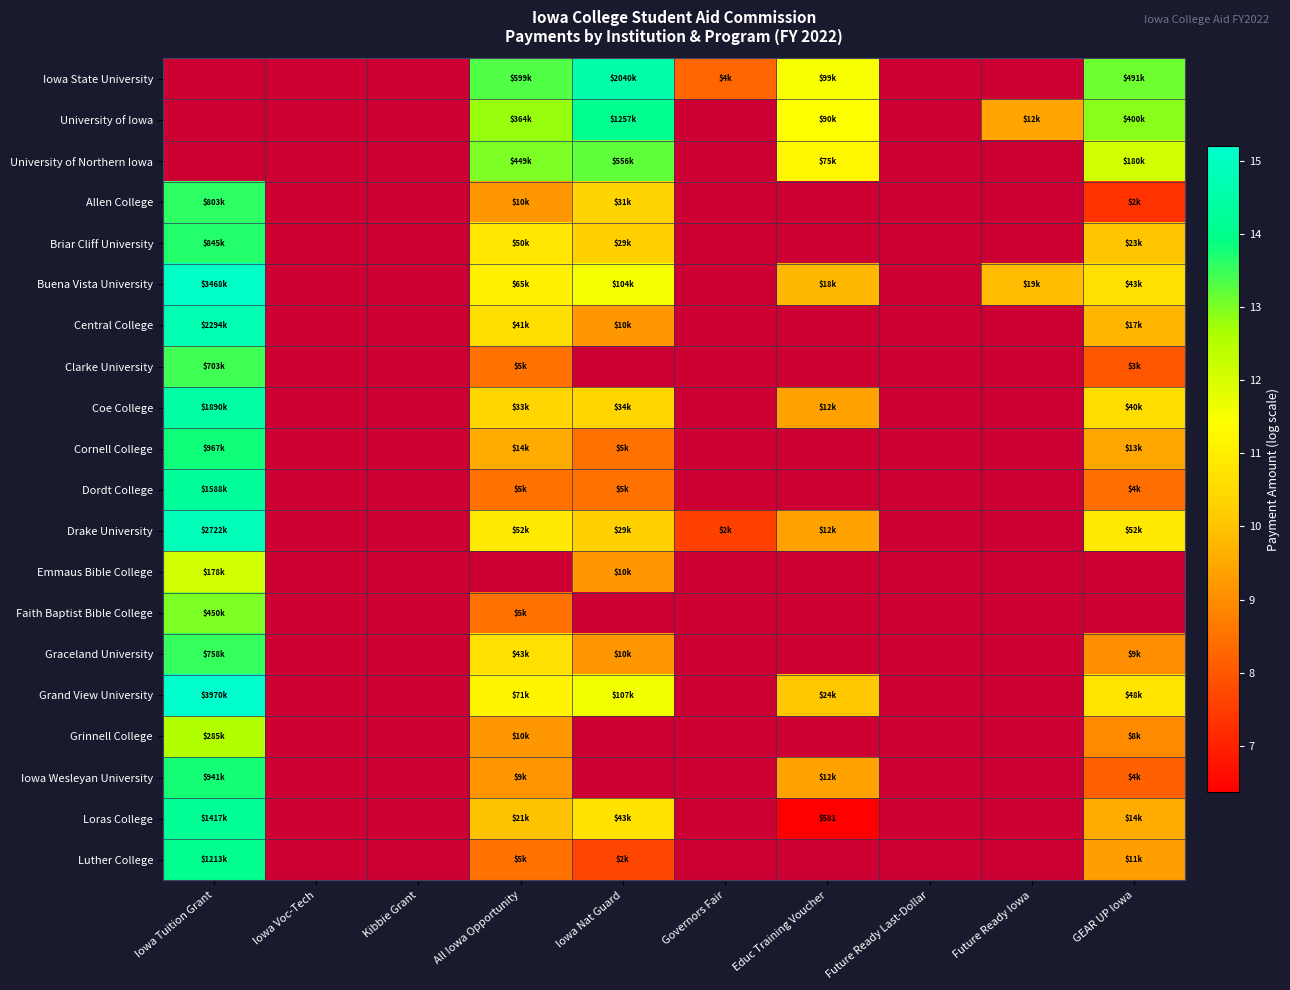

Which category has the highest value in the Luther College series?

Iowa Tuition Grant